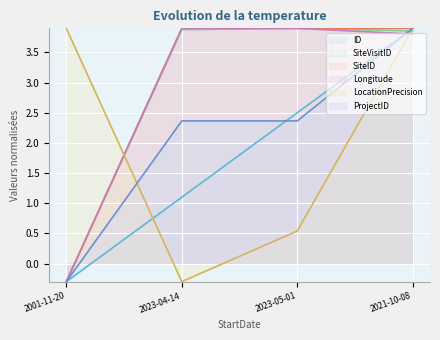

The value of ID at 2023-05-01 is 4.2. True or false?

False